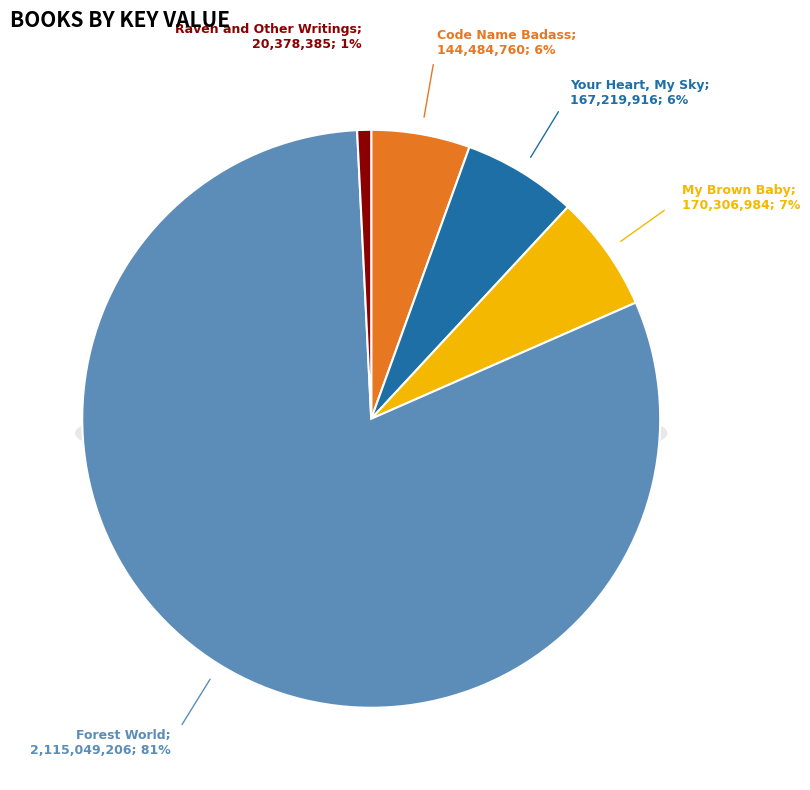

How many segments does this pie chart have?

5